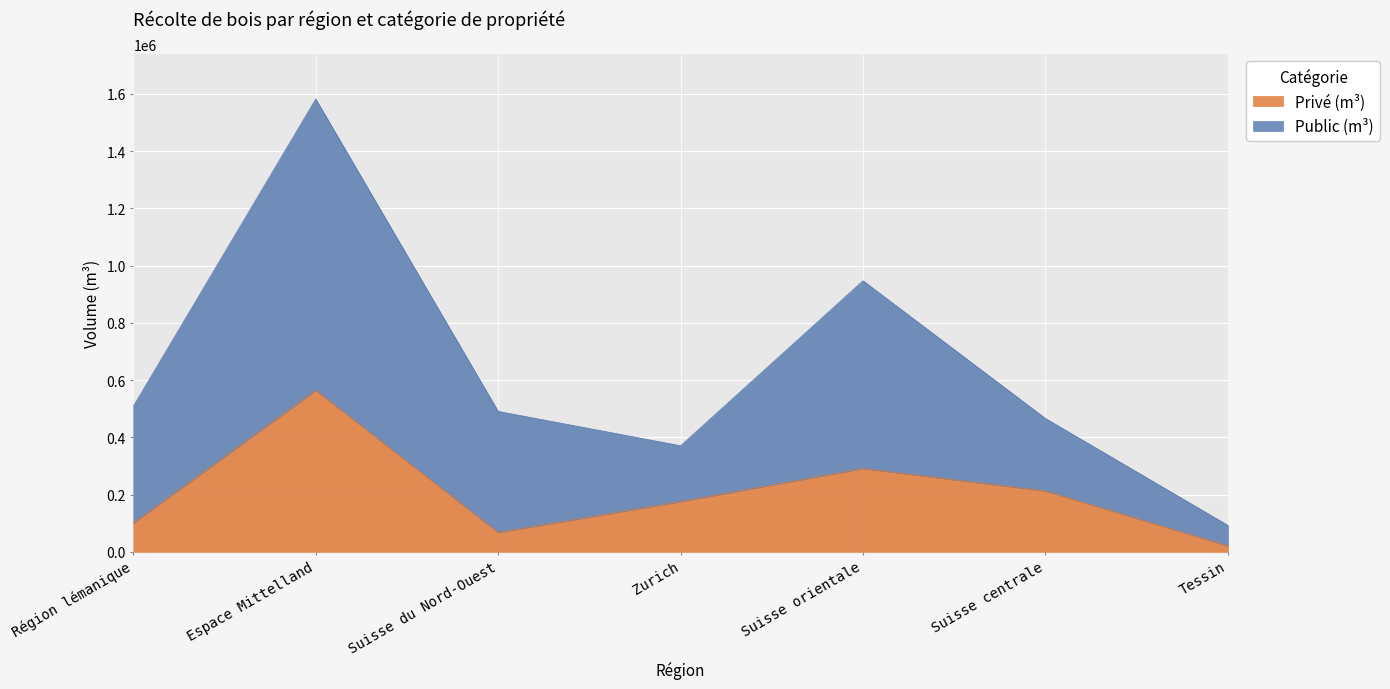

The Privé (m³) series shows 232633 at Espace Mittelland. True or false?

False